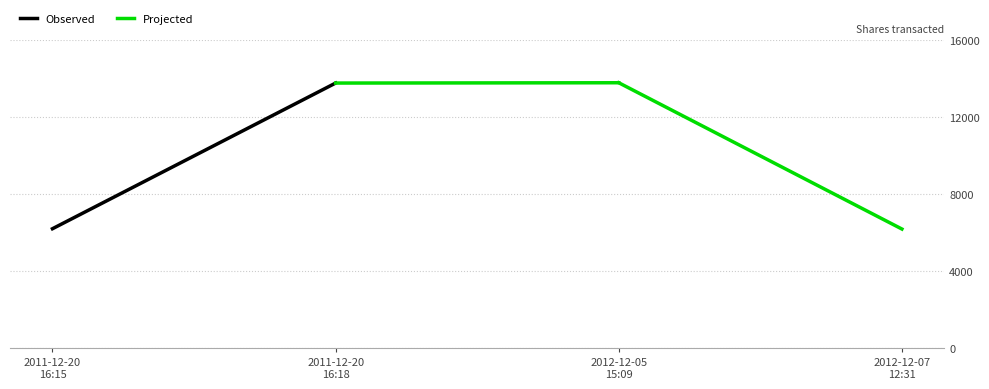

At how many categories does at least one series exceed 9430?

2